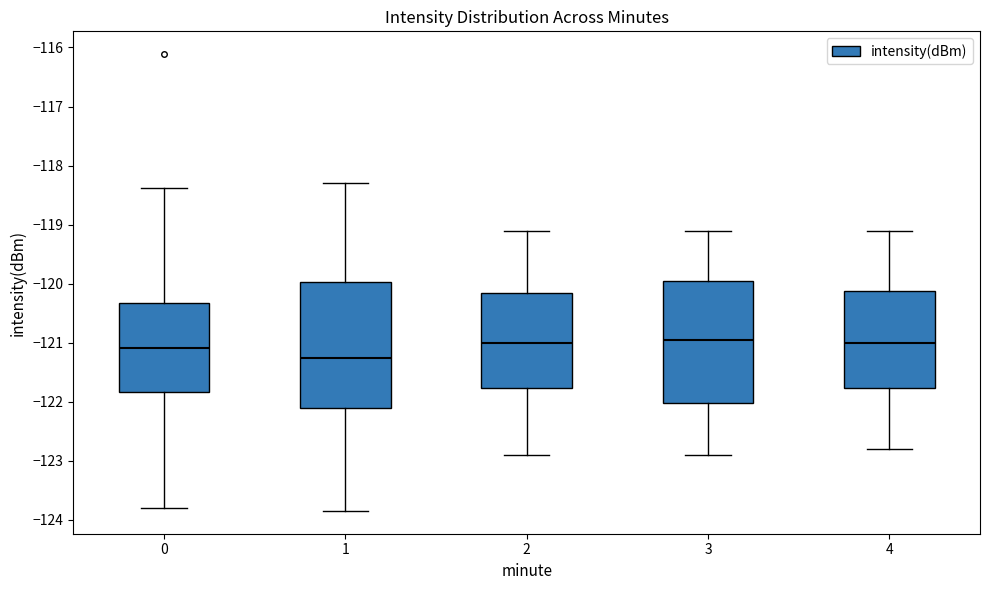

Reading left to right, transcribe this box plot: for each box, give where its median line is, the range the box spans, and where its two whiskers end, as read against the y-axis. The values are not printed on the chart, so give them approximately, as read against the axis.

0: median -121.1, box -121.8 to -120.3, whiskers -123.8 to -118.4
1: median -121.3, box -122.1 to -120.0, whiskers -123.8 to -118.3
2: median -121.0, box -121.8 to -120.1, whiskers -122.9 to -119.1
3: median -120.9, box -122.0 to -119.9, whiskers -122.9 to -119.1
4: median -121.0, box -121.8 to -120.1, whiskers -122.8 to -119.1